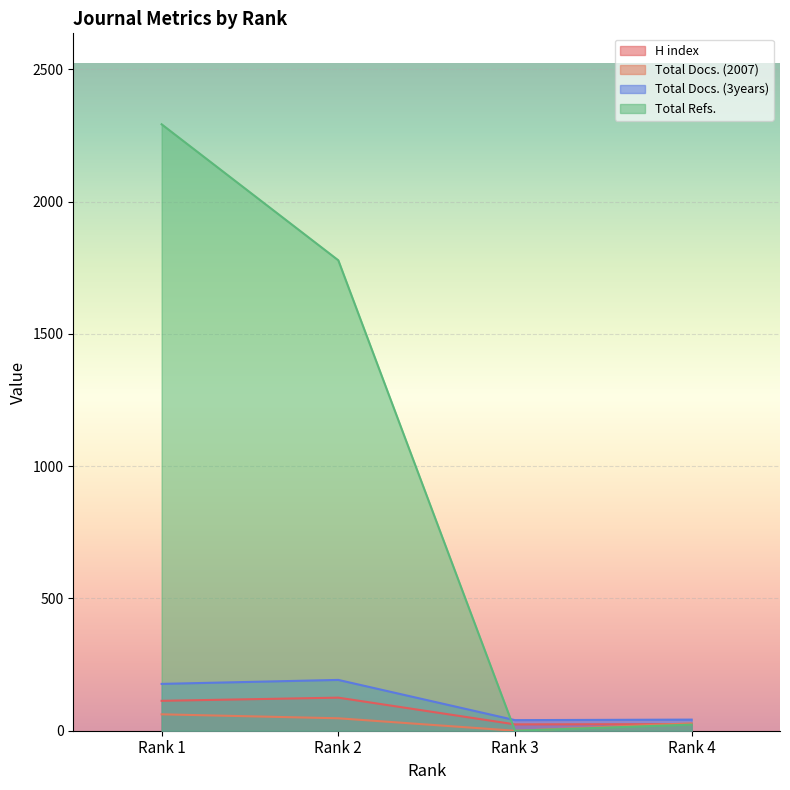

How many values in the Total Refs. series are below 1778?

2